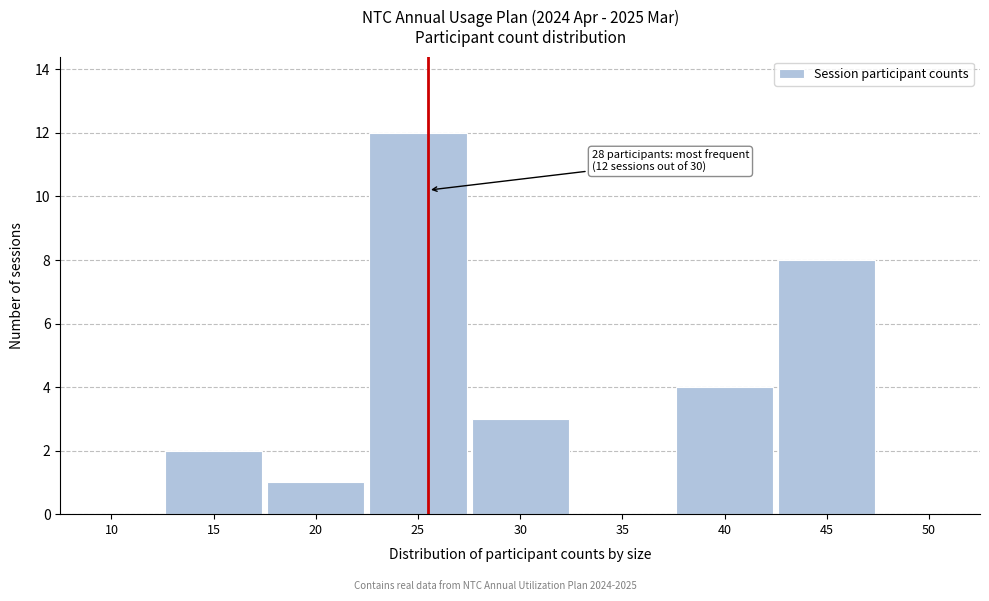

Reading right to left, list all the values displayed in this chart.

50=0	45=8	40=4	35=0	30=3	25=12	20=1	15=2	10=0